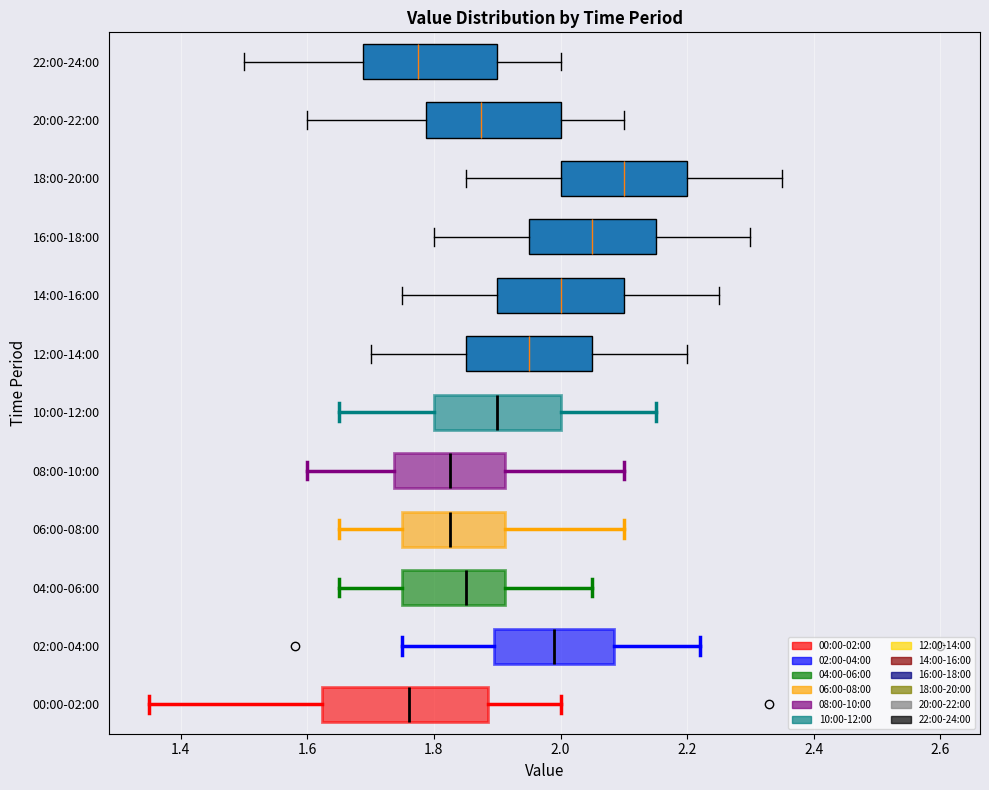

Which box is the widest, from its left edge to its right edge?

00:00-02:00